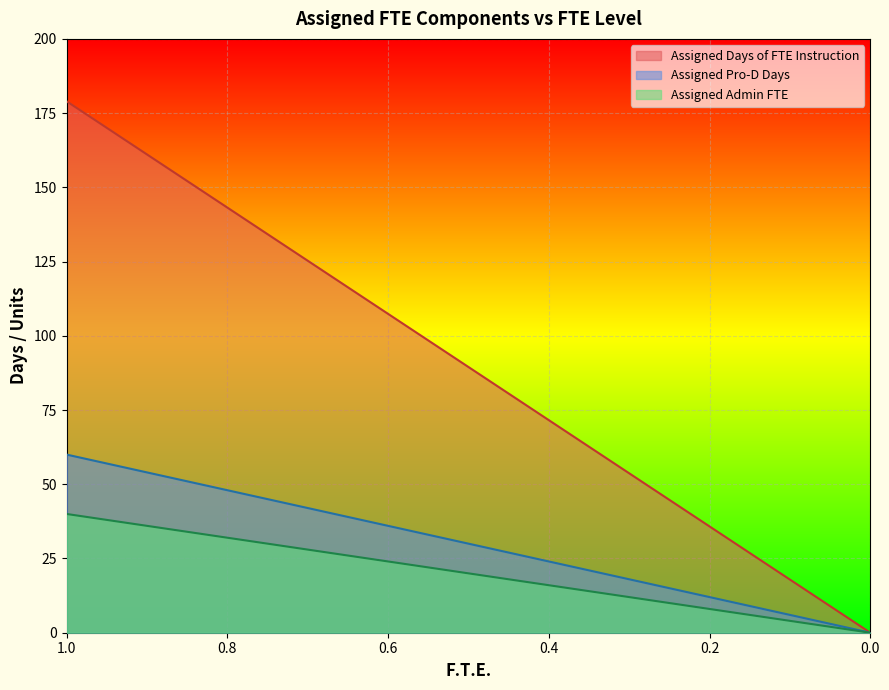

At which category is the sum across all series the highest?

1.0